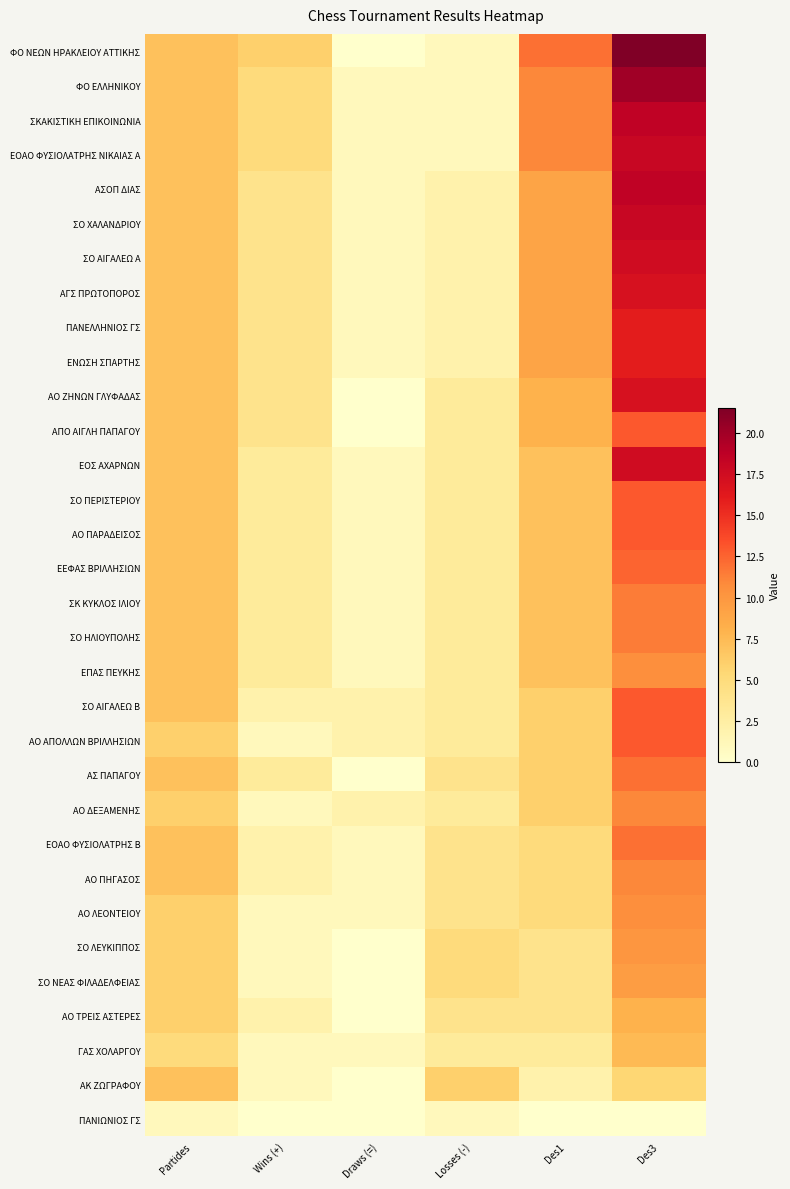

Reading left to right, transcribe all the data shown in this chart.

ΦΟ ΝΕΩΝ ΗΡΑΚΛΕΙΟΥ ΑΤΤΙΚΗΣ: Partides=7.0	Wins (+)=6.0	Draws (=)=0.0	Losses (-)=1.0	Des1=12.0	Des3=21.5
ΦΟ ΕΛΛΗΝΙΚΟΥ: Partides=7.0	Wins (+)=5.0	Draws (=)=1.0	Losses (-)=1.0	Des1=11.0	Des3=20.0
ΣΚΑΚΙΣΤΙΚΗ ΕΠΙΚΟΙΝΩΝΙΑ: Partides=7.0	Wins (+)=5.0	Draws (=)=1.0	Losses (-)=1.0	Des1=11.0	Des3=18.5
ΕΟΑΟ ΦΥΣΙΟΛΑΤΡΗΣ ΝΙΚΑΙΑΣ Α: Partides=7.0	Wins (+)=5.0	Draws (=)=1.0	Losses (-)=1.0	Des1=11.0	Des3=18.0
ΑΣΟΠ ΔΙΑΣ: Partides=7.0	Wins (+)=4.0	Draws (=)=1.0	Losses (-)=2.0	Des1=9.0	Des3=18.5
ΣΟ ΧΑΛΑΝΔΡΙΟΥ: Partides=7.0	Wins (+)=4.0	Draws (=)=1.0	Losses (-)=2.0	Des1=9.0	Des3=18.0
ΣΟ ΑΙΓΑΛΕΩ Α: Partides=7.0	Wins (+)=4.0	Draws (=)=1.0	Losses (-)=2.0	Des1=9.0	Des3=17.5
ΑΓΣ ΠΡΩΤΟΠΟΡΟΣ: Partides=7.0	Wins (+)=4.0	Draws (=)=1.0	Losses (-)=2.0	Des1=9.0	Des3=17.0
ΠΑΝΕΛΛΗΝΙΟΣ ΓΣ: Partides=7.0	Wins (+)=4.0	Draws (=)=1.0	Losses (-)=2.0	Des1=9.0	Des3=16.0
ΕΝΩΣΗ ΣΠΑΡΤΗΣ: Partides=7.0	Wins (+)=4.0	Draws (=)=1.0	Losses (-)=2.0	Des1=9.0	Des3=16.0
ΑΟ ΖΗΝΩΝ ΓΛΥΦΑΔΑΣ: Partides=7.0	Wins (+)=4.0	Draws (=)=0.0	Losses (-)=3.0	Des1=8.0	Des3=17.0
ΑΠΟ ΑΙΓΛΗ ΠΑΠΑΓΟΥ: Partides=7.0	Wins (+)=4.0	Draws (=)=0.0	Losses (-)=3.0	Des1=8.0	Des3=13.0
ΕΟΣ ΑΧΑΡΝΩΝ: Partides=7.0	Wins (+)=3.0	Draws (=)=1.0	Losses (-)=3.0	Des1=7.0	Des3=17.5
ΣΟ ΠΕΡΙΣΤΕΡΙΟΥ: Partides=7.0	Wins (+)=3.0	Draws (=)=1.0	Losses (-)=3.0	Des1=7.0	Des3=13.0
ΑΟ ΠΑΡΑΔΕΙΣΟΣ: Partides=7.0	Wins (+)=3.0	Draws (=)=1.0	Losses (-)=3.0	Des1=7.0	Des3=13.0
ΕΕΦΑΣ ΒΡΙΛΛΗΣΙΩΝ: Partides=7.0	Wins (+)=3.0	Draws (=)=1.0	Losses (-)=3.0	Des1=7.0	Des3=12.5
ΣΚ ΚΥΚΛΟΣ ΙΛΙΟΥ: Partides=7.0	Wins (+)=3.0	Draws (=)=1.0	Losses (-)=3.0	Des1=7.0	Des3=11.5
ΣΟ ΗΛΙΟΥΠΟΛΗΣ: Partides=7.0	Wins (+)=3.0	Draws (=)=1.0	Losses (-)=3.0	Des1=7.0	Des3=11.5
ΕΠΑΣ ΠΕΥΚΗΣ: Partides=7.0	Wins (+)=3.0	Draws (=)=1.0	Losses (-)=3.0	Des1=7.0	Des3=10.5
ΣΟ ΑΙΓΑΛΕΩ Β: Partides=7.0	Wins (+)=2.0	Draws (=)=2.0	Losses (-)=3.0	Des1=6.0	Des3=13.0
ΑΟ ΑΠΟΛΛΩΝ ΒΡΙΛΛΗΣΙΩΝ: Partides=6.0	Wins (+)=1.0	Draws (=)=2.0	Losses (-)=3.0	Des1=6.0	Des3=13.0
ΑΣ ΠΑΠΑΓΟΥ: Partides=7.0	Wins (+)=3.0	Draws (=)=0.0	Losses (-)=4.0	Des1=6.0	Des3=12.0
ΑΟ ΔΕΞΑΜΕΝΗΣ: Partides=6.0	Wins (+)=1.0	Draws (=)=2.0	Losses (-)=3.0	Des1=6.0	Des3=11.0
ΕΟΑΟ ΦΥΣΙΟΛΑΤΡΗΣ Β: Partides=7.0	Wins (+)=2.0	Draws (=)=1.0	Losses (-)=4.0	Des1=5.0	Des3=12.0
ΑΟ ΠΗΓΑΣΟΣ: Partides=7.0	Wins (+)=2.0	Draws (=)=1.0	Losses (-)=4.0	Des1=5.0	Des3=11.0
ΑΟ ΛΕΟΝΤΕΙΟΥ: Partides=6.0	Wins (+)=1.0	Draws (=)=1.0	Losses (-)=4.0	Des1=5.0	Des3=10.5
ΣΟ ΛΕΥΚΙΠΠΟΣ: Partides=6.0	Wins (+)=1.0	Draws (=)=0.0	Losses (-)=5.0	Des1=4.0	Des3=10.0
ΣΟ ΝΕΑΣ ΦΙΛΑΔΕΛΦΕΙΑΣ: Partides=6.0	Wins (+)=1.0	Draws (=)=0.0	Losses (-)=5.0	Des1=4.0	Des3=9.5
ΑΟ ΤΡΕΙΣ ΑΣΤΕΡΕΣ: Partides=6.0	Wins (+)=2.0	Draws (=)=0.0	Losses (-)=4.0	Des1=4.0	Des3=8.0
ΓΑΣ ΧΟΛΑΡΓΟΥ: Partides=5.0	Wins (+)=1.0	Draws (=)=1.0	Losses (-)=3.0	Des1=3.0	Des3=7.5
ΑΚ ΖΩΓΡΑΦΟΥ: Partides=7.0	Wins (+)=1.0	Draws (=)=0.0	Losses (-)=6.0	Des1=2.0	Des3=5.5
ΠΑΝΙΩΝΙΟΣ ΓΣ: Partides=1.0	Wins (+)=0.0	Draws (=)=0.0	Losses (-)=1.0	Des1=0.0	Des3=0.0